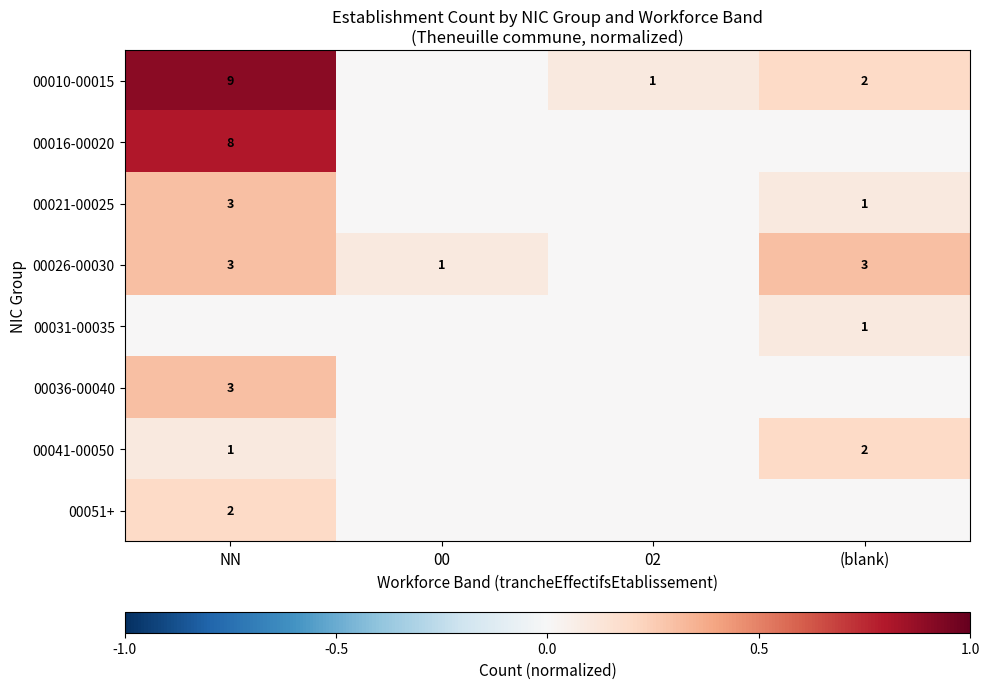

True or false: 00041-00050 has a value of 1 at (blank).

False